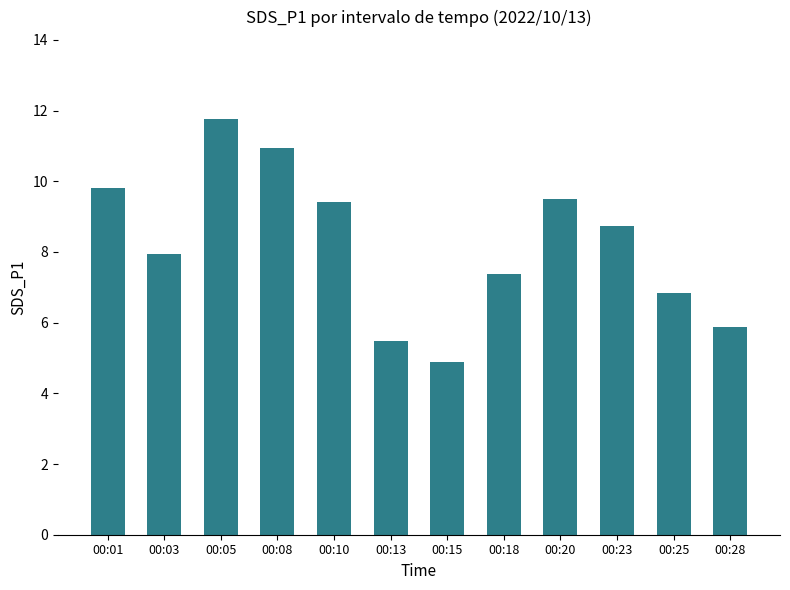

What is the change in value from 00:15 to 00:25?

+1.9